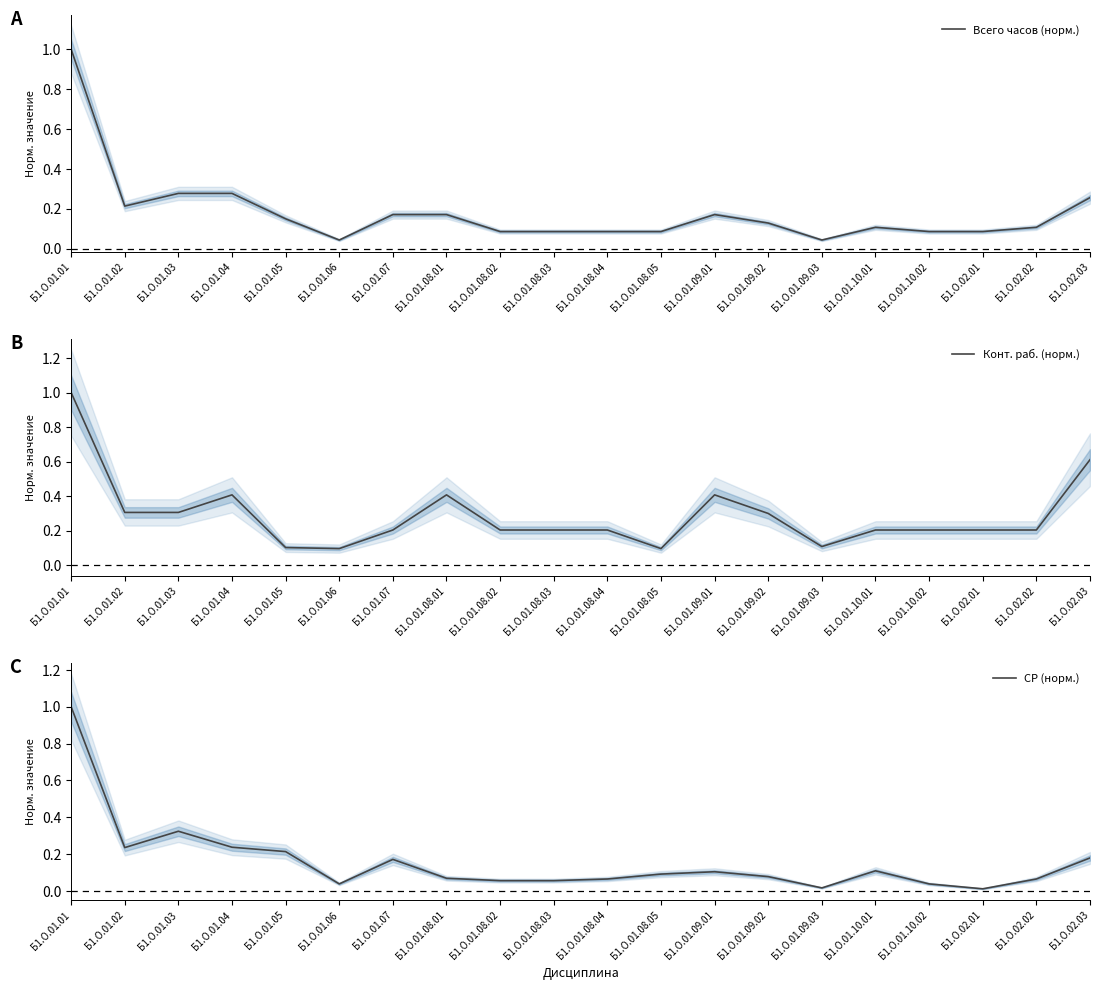

Between Б1.О.01.08.04 and Б1.О.01.08.05, which series saw the biggest shift?

Конт. раб. (норм.)